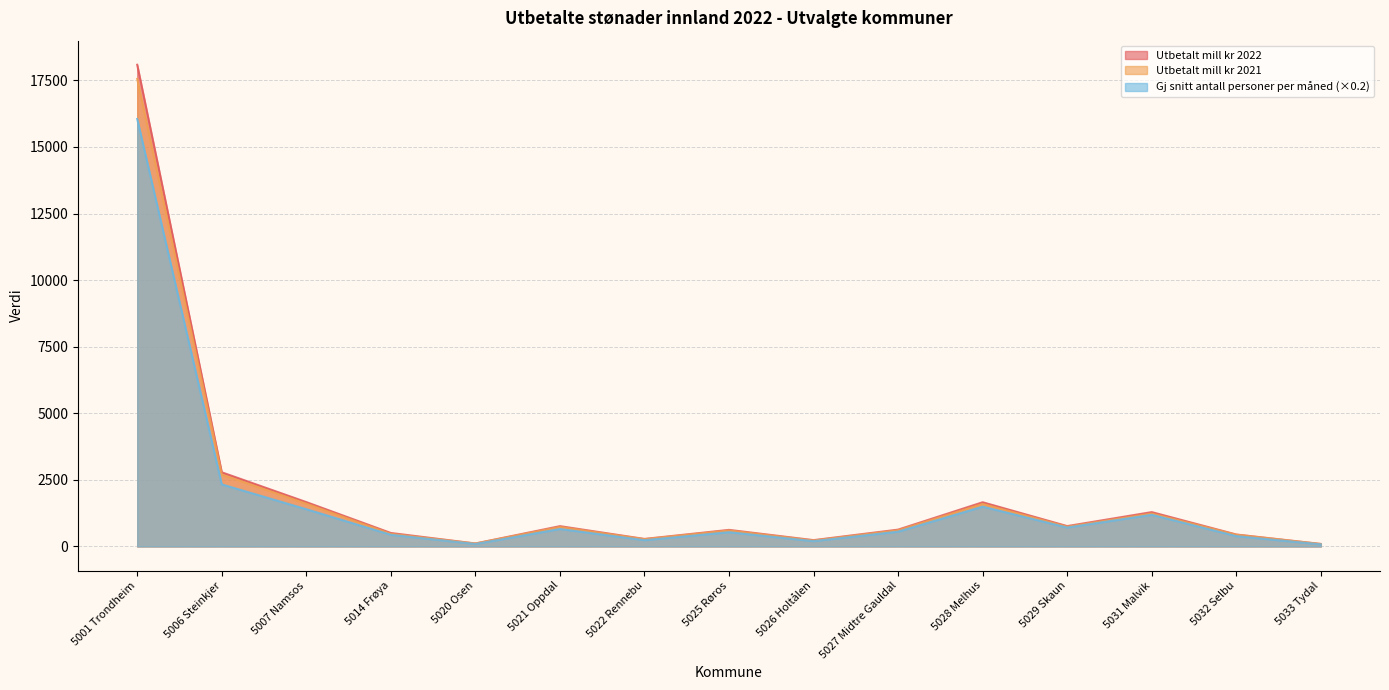

Reading left to right, extract all data points from this chart.

Utbetalt mill kr 2022: 18087.6	2785.4	1665.9	506.4	111.7	762.8	282.9	622.8	237.5	632.2	1660.0	765.1	1290.1	449.3	94.6
Utbetalt mill kr 2021: 17559.2	2701.6	1608.6	473.5	109.5	733.1	273.4	600.6	223.0	606.7	1598.8	740.4	1238.3	440.3	92.2
Gj snitt antall personer per måned: 16052.7	2331.8	1398.7	439.5	92.8	656.7	236.6	536.6	200.1	556.9	1495.7	712.0	1189.7	388.8	78.6